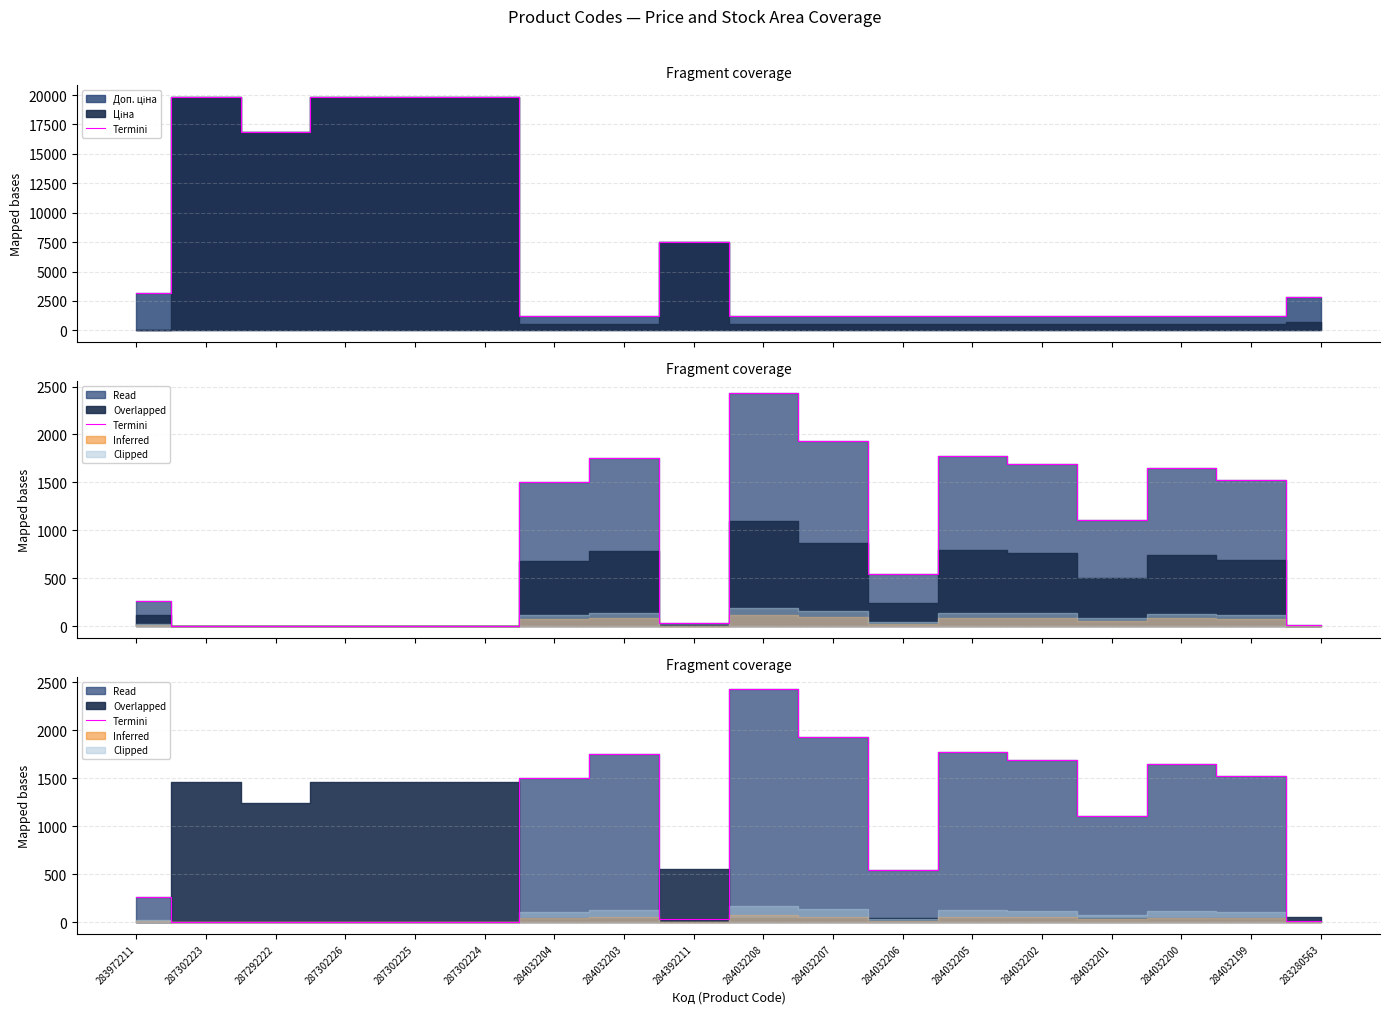

What is the change in value from 284032200 to 284032199?

-121